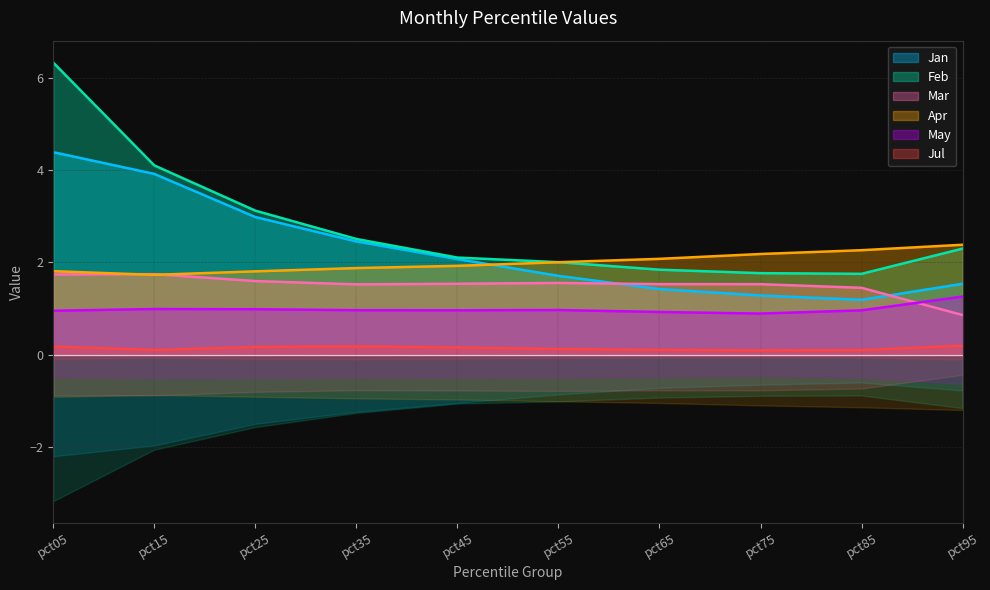

What are all the series names shown in the legend?

Jan, Feb, Mar, Apr, May, Jul